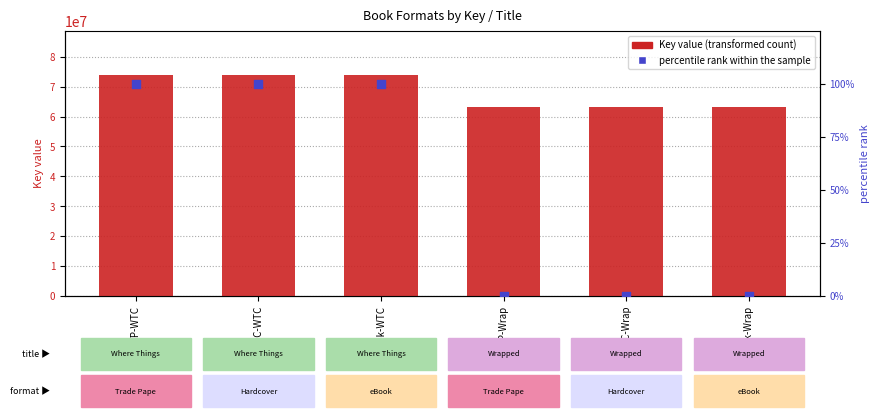

What is the total value across all series at HC-Wrap?

63270202